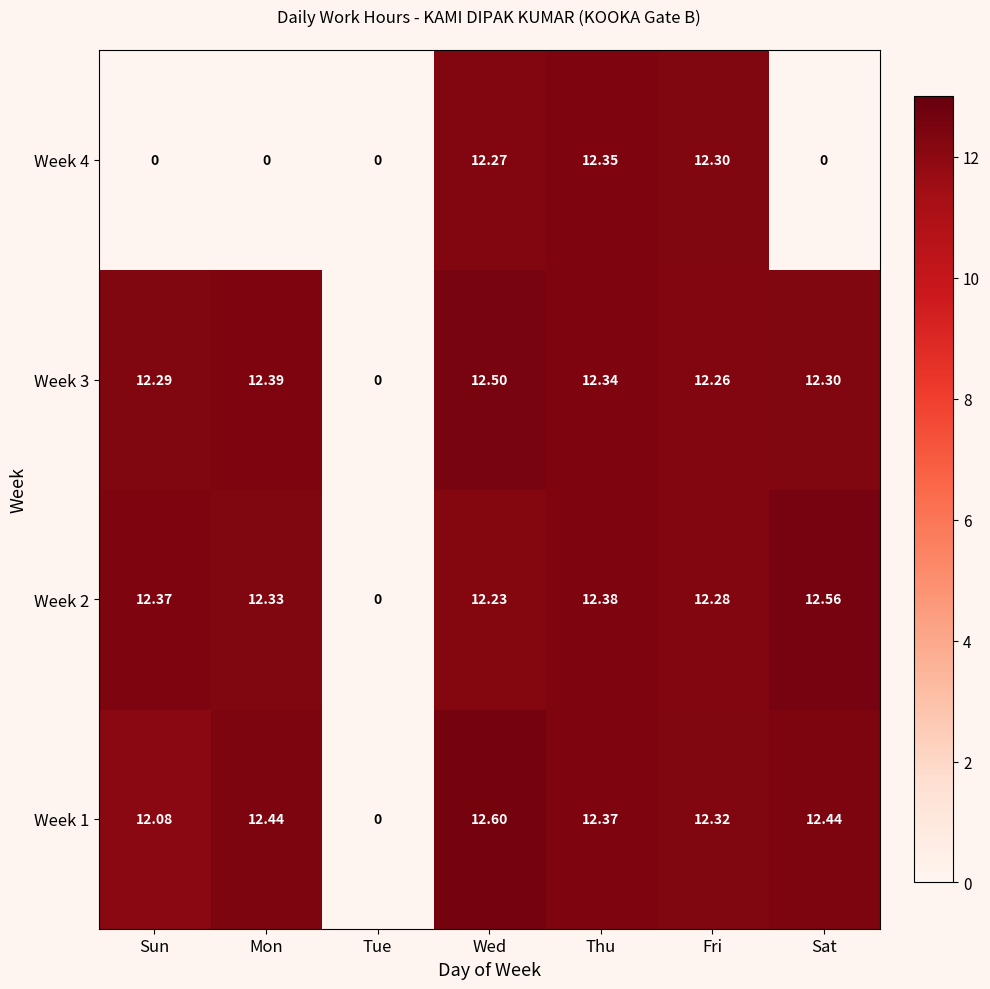

At which category is the sum across all series the highest?

Wed